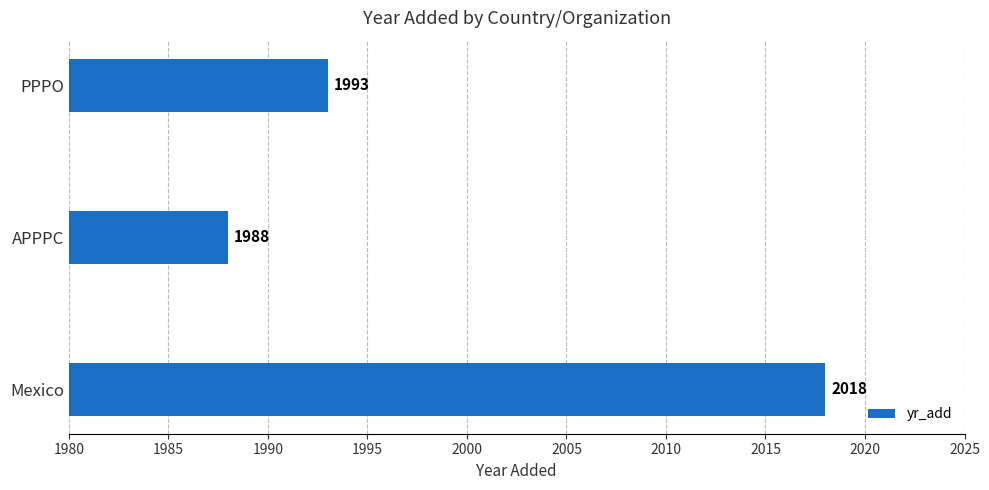

Reading bottom to top, extract all data points from this chart.

Mexico=2018	APPPC=1988	PPPO=1993